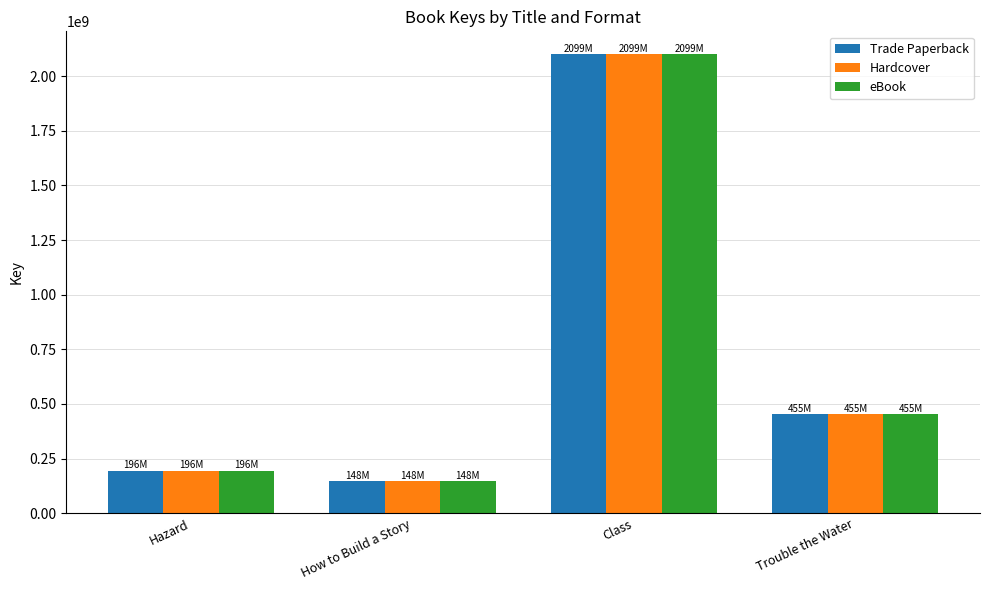

What is the label of the 3rd bar from the right?

How to Build a Story